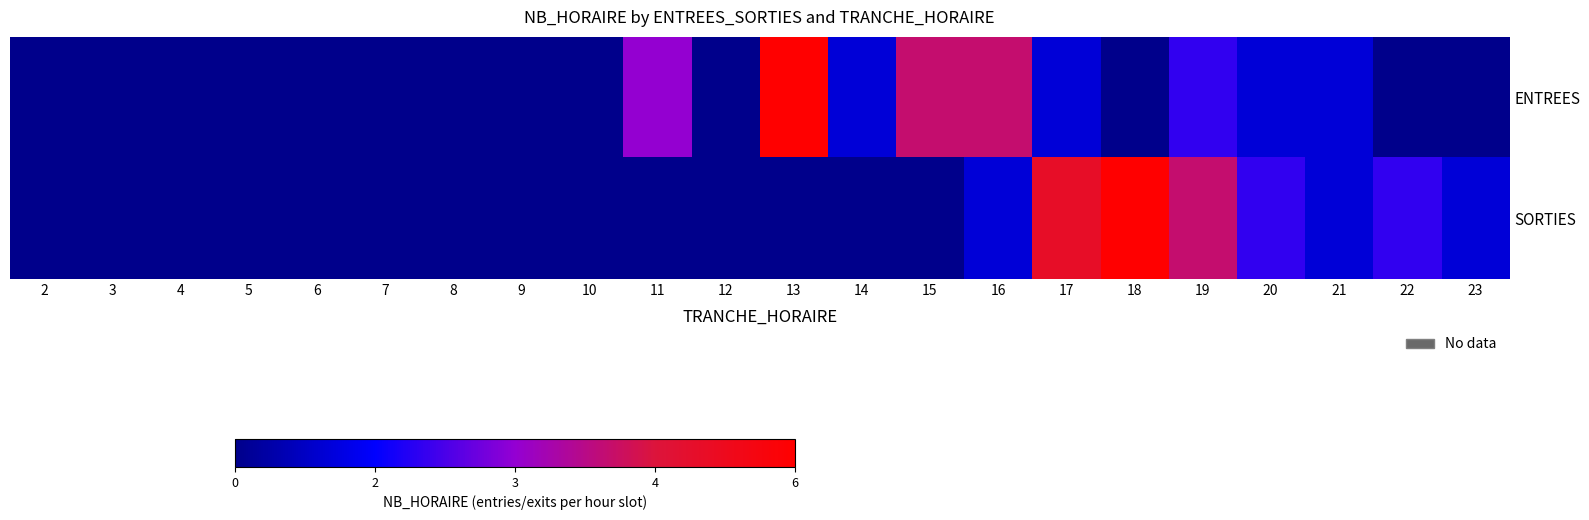

Reading left to right, transcribe all the data shown in this chart.

ENTREES: 2=0	3=0	4=0	5=0	6=0	7=0	8=0	9=0	10=0	11=3	12=0	13=6	14=1	15=4	16=4	17=1	18=0	19=2	20=1	21=1	22=0	23=0
SORTIES: 2=0	3=0	4=0	5=0	6=0	7=0	8=0	9=0	10=0	11=0	12=0	13=0	14=0	15=0	16=1	17=5	18=6	19=4	20=2	21=1	22=2	23=1